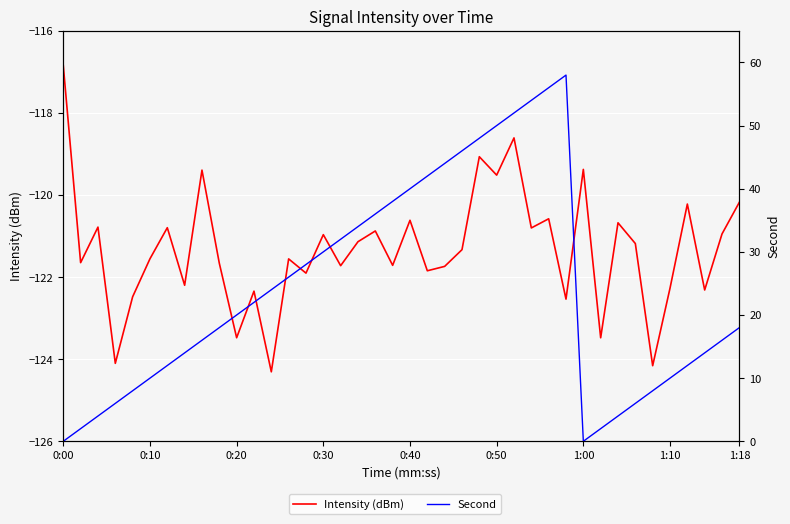

Rank the series by their maximum value, from highest to lowest.

Second, Intensity (dBm)